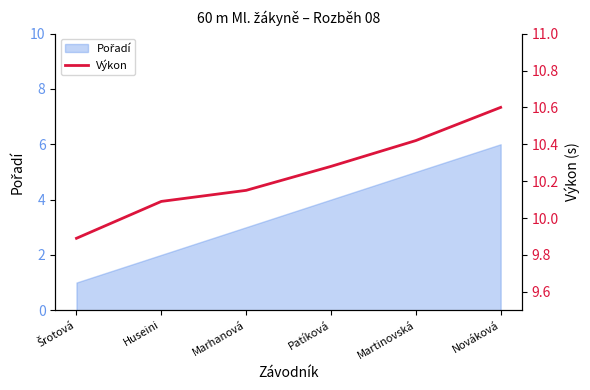

At which category does the chart reach its peak across all series?

Nováková